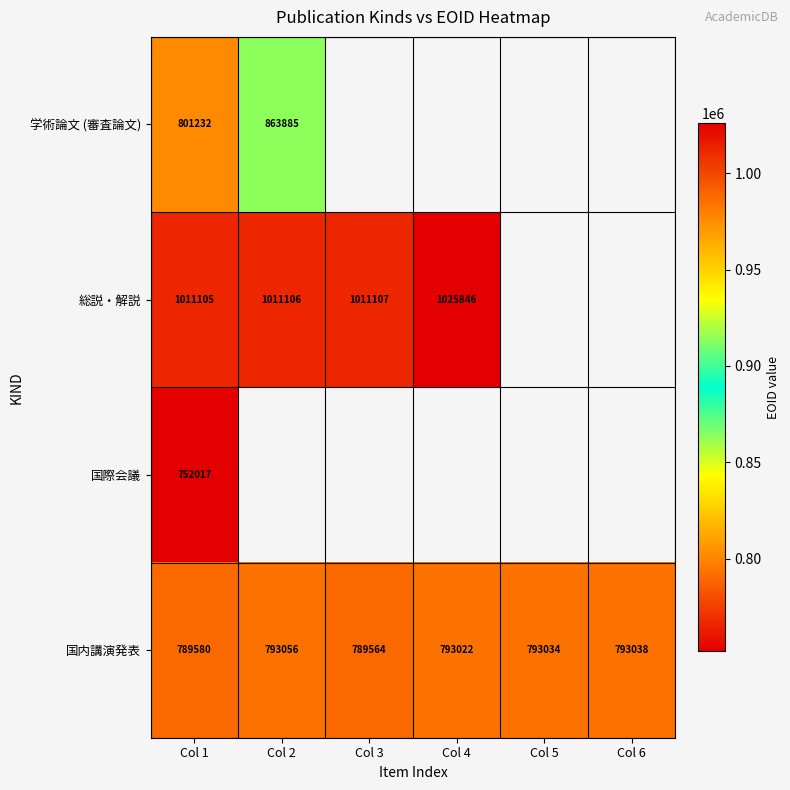

Count the number of data series in this chart.

4